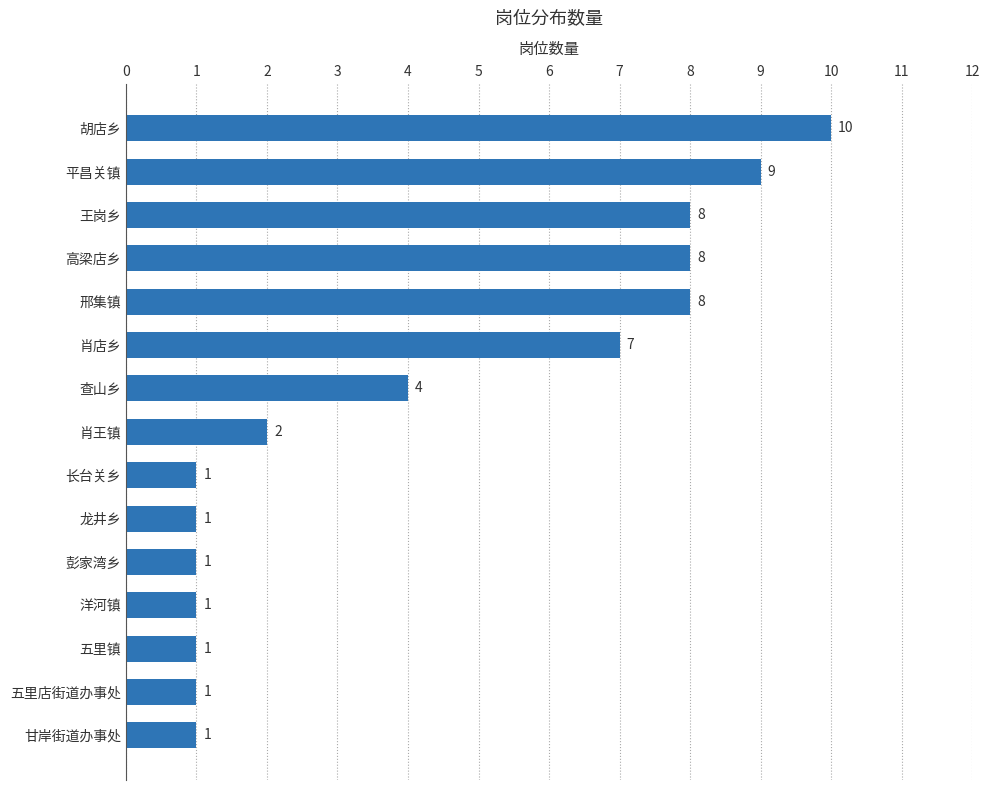

The chart shows a value of 2 at 长台关乡. True or false?

False